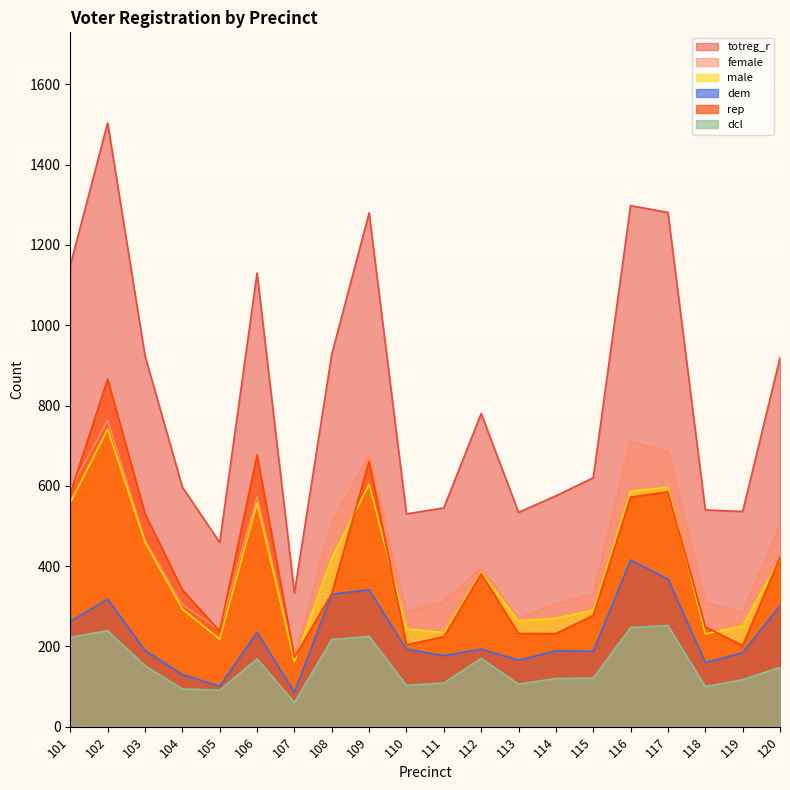

Where is the first local maximum for dem?

102